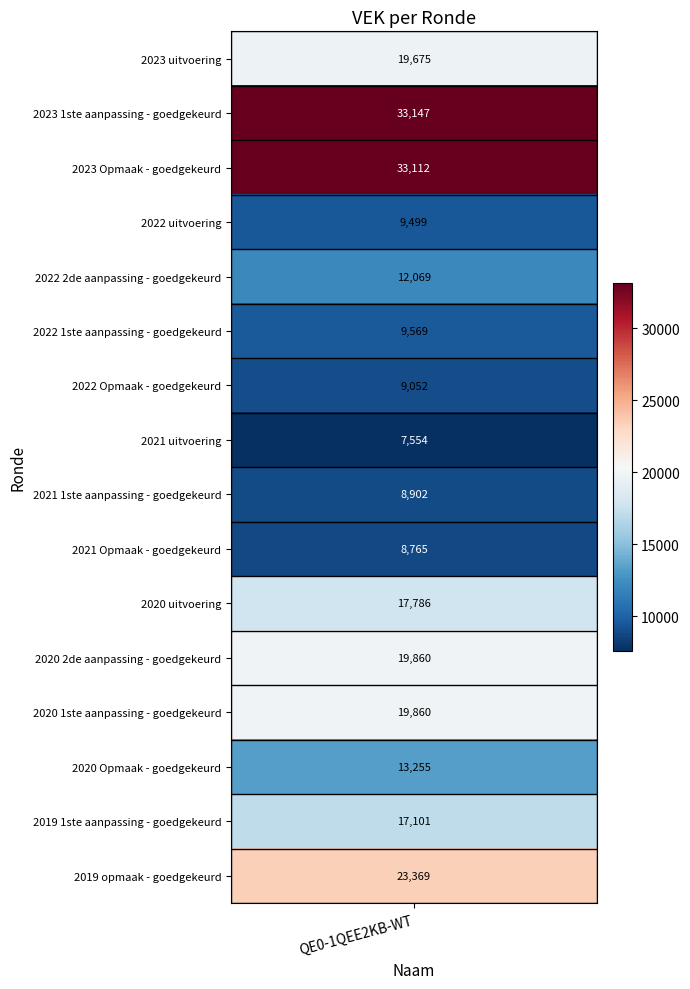

Rank the categories by value from lowest to highest.

2021 uitvoering, 2021 Opmaak - goedgekeurd, 2021 1ste aanpassing - goedgekeurd, 2022 Opmaak - goedgekeurd, 2022 uitvoering, 2022 1ste aanpassing - goedgekeurd, 2022 2de aanpassing - goedgekeurd, 2020 Opmaak - goedgekeurd, 2019 1ste aanpassing - goedgekeurd, 2020 uitvoering, 2023 uitvoering, 2020 2de aanpassing - goedgekeurd, 2020 1ste aanpassing - goedgekeurd, 2019 opmaak - goedgekeurd, 2023 Opmaak - goedgekeurd, 2023 1ste aanpassing - goedgekeurd